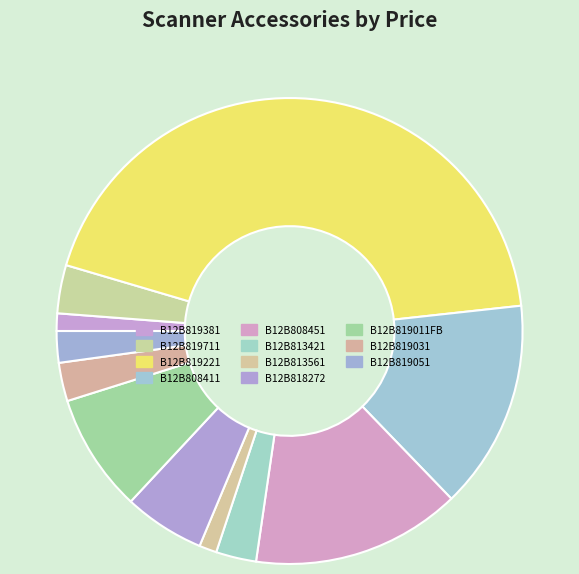

To the nearest percent, what percentage of the pie is B12B813421?

3%